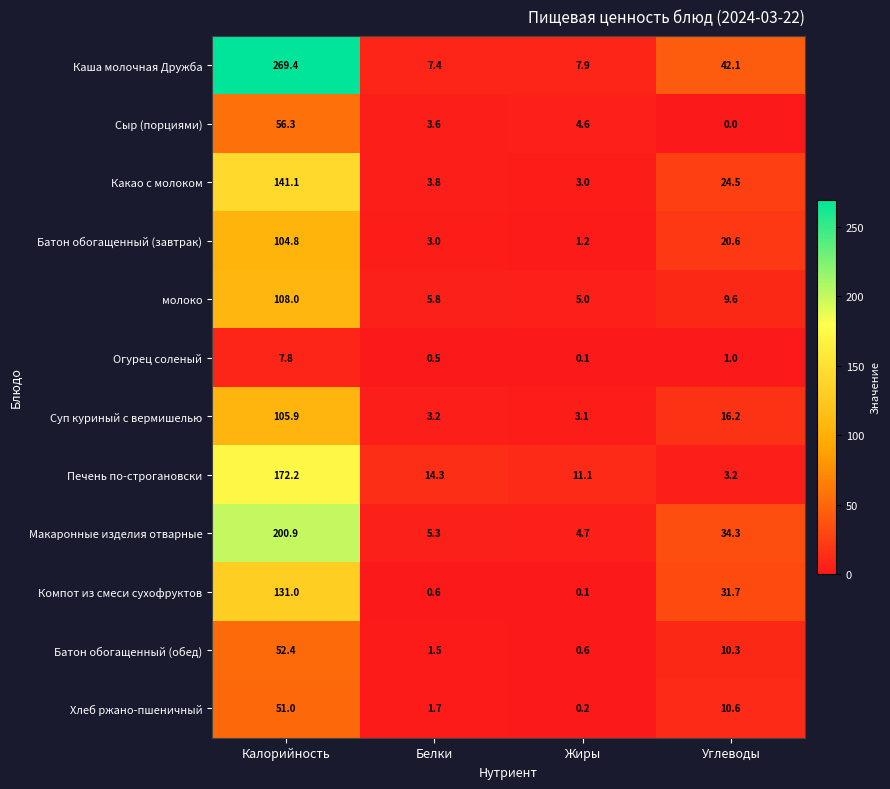

Is it true that Какао с молоком equals 3.0 at Жиры?

True